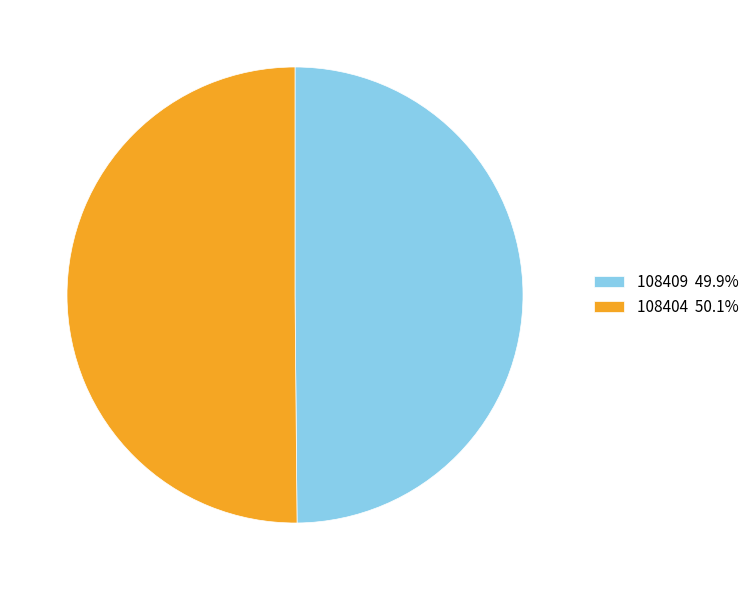

Is it true that 108409 is 9% of the pie?

False